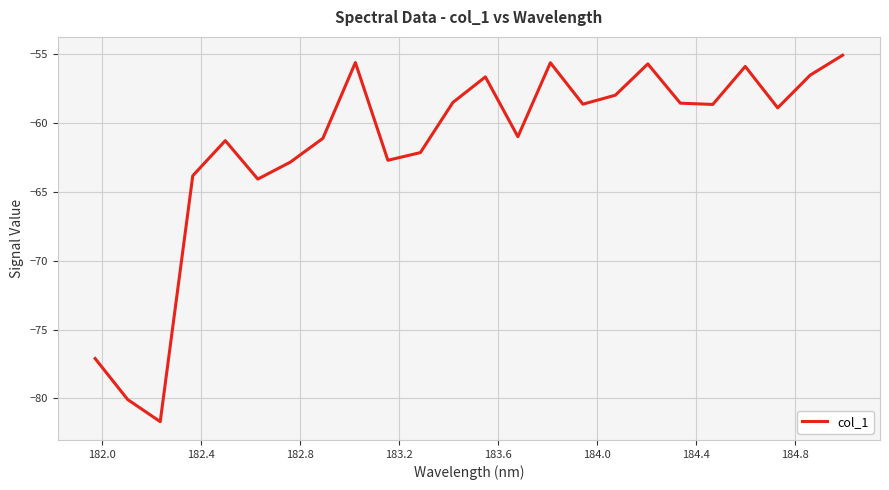

What is the difference between the maximum and minimum values?

26.6